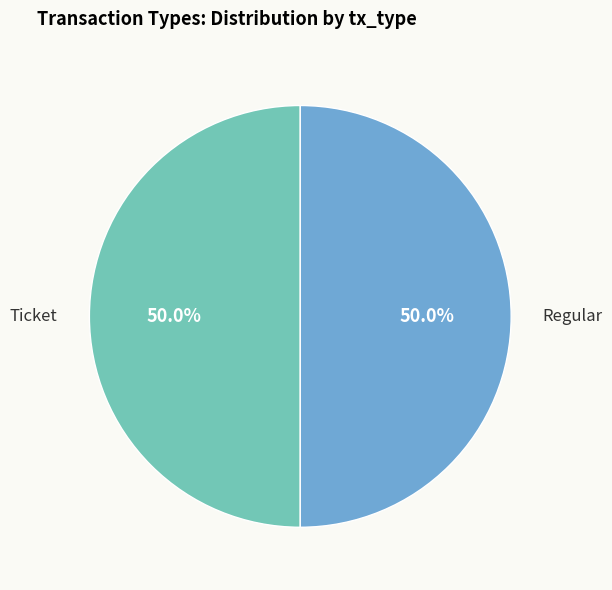

To the nearest percent, what is the difference between the largest and smallest slice percentages?

0%